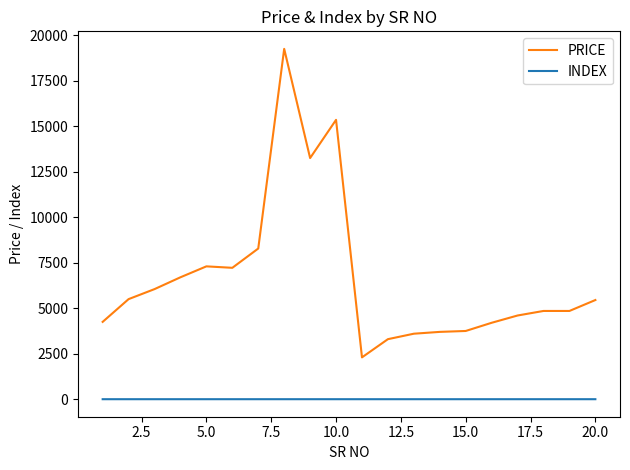

Which series has the largest range (max minus min)?

PRICE